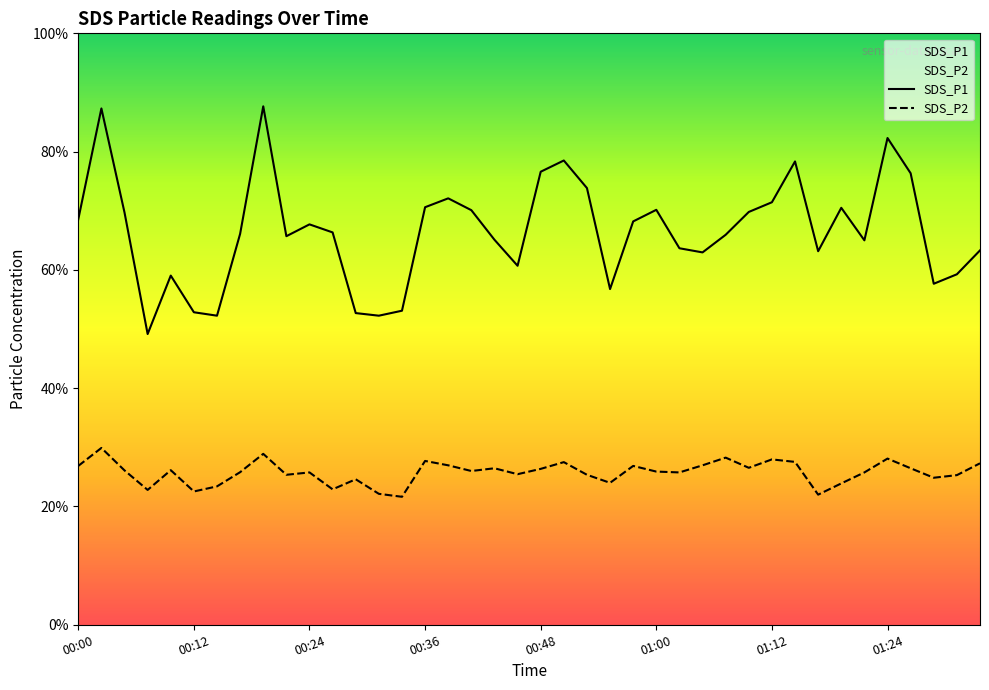

Which series has the widest spread of values?

SDS_P1